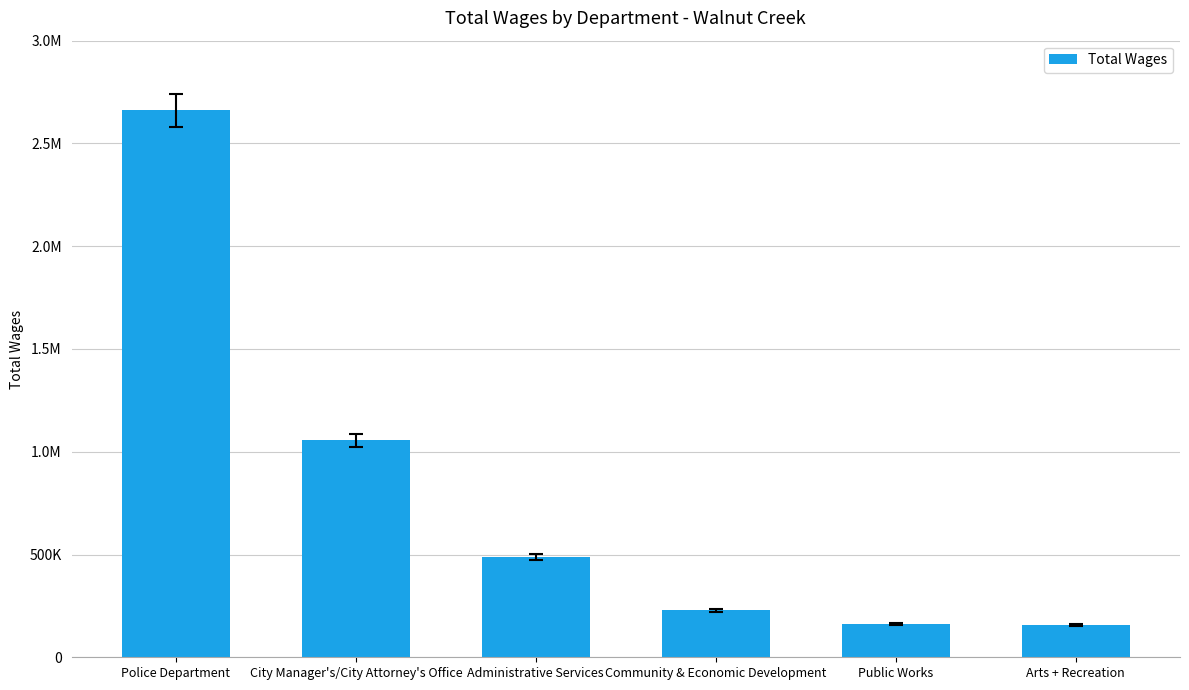

Reading left to right, extract all data points from this chart.

Police Department=2661482	City Manager's/City Attorney's Office=1056811	Administrative Services=487140	Community & Economic Development=229284	Public Works=163210	Arts + Recreation=157762